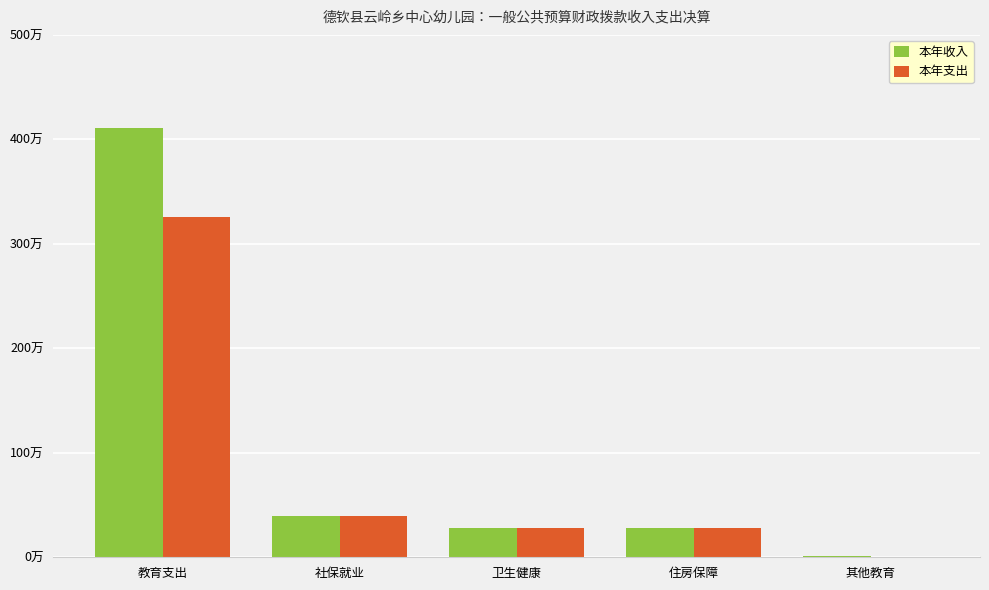

At how many categories does at least one series exceed 1027874?

1